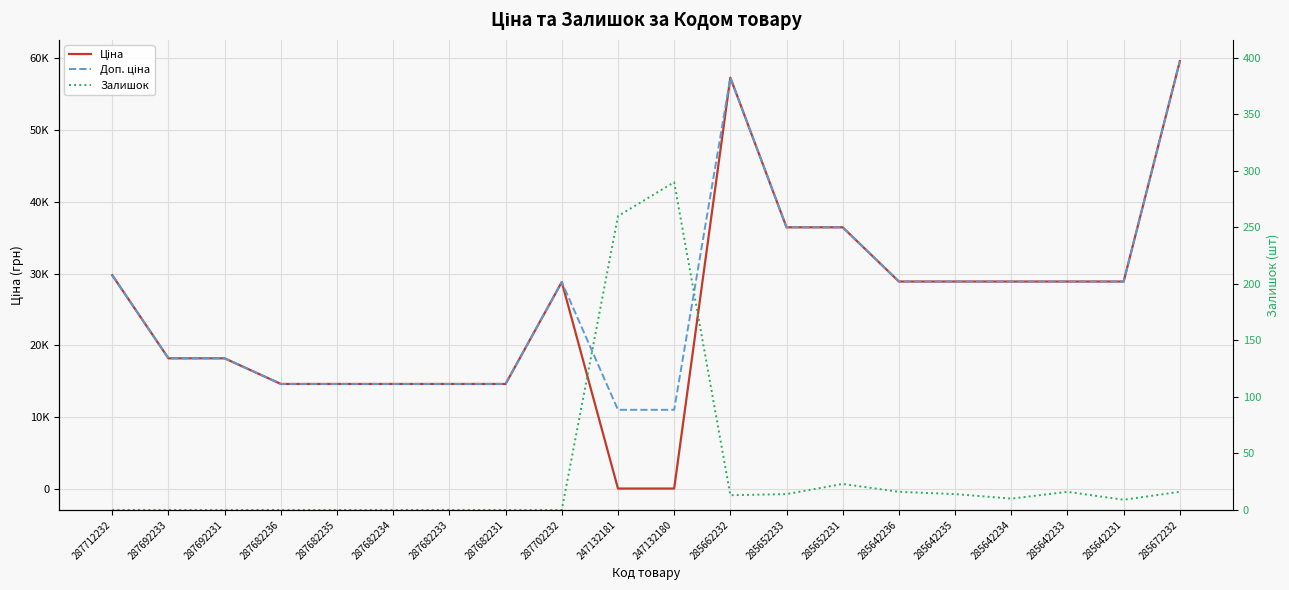

Is the value of Залишок at 285642233 greater than the value of Ціна at 285652233?

No